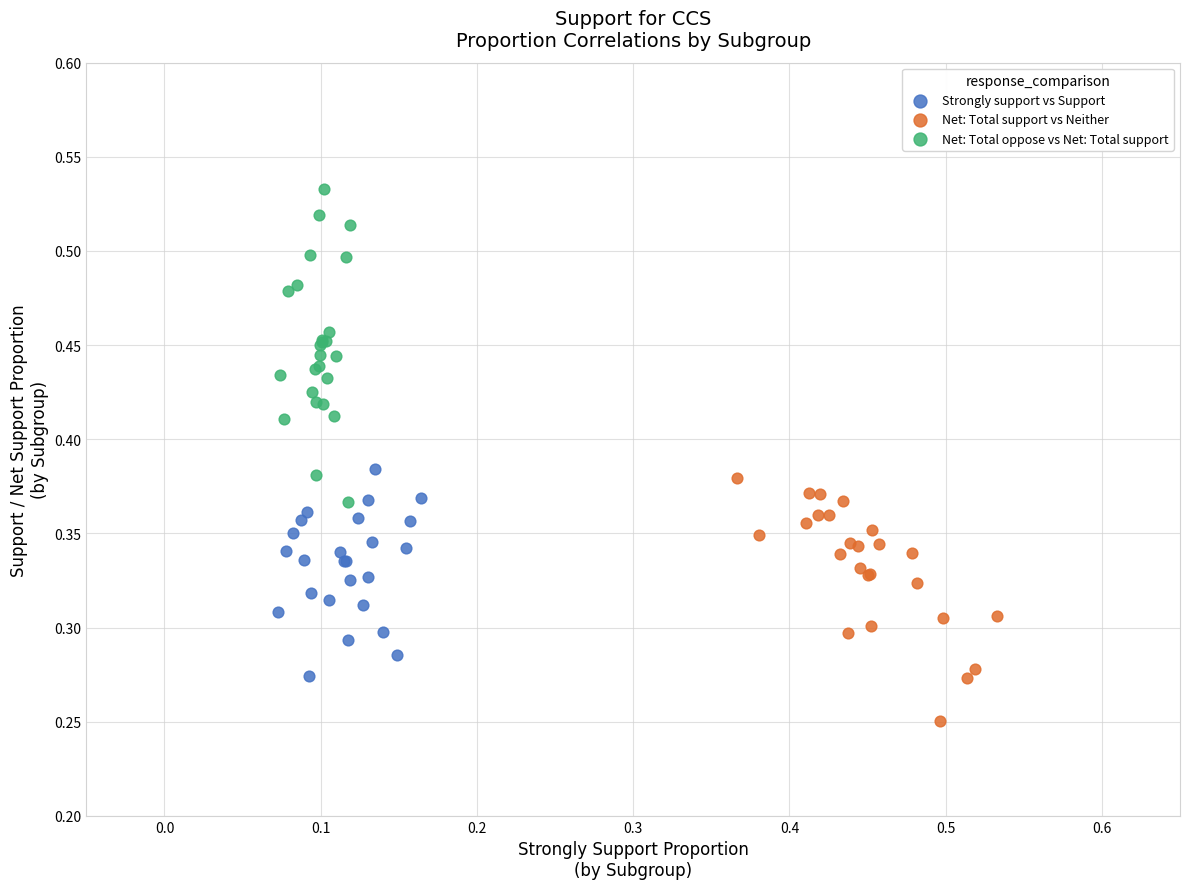

Which series has the widest spread of Y values?

Net: Total oppose vs Net: Total support